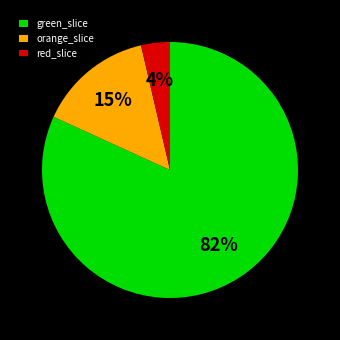

Is the sum of green_slice and orange_slice greater than half?

Yes